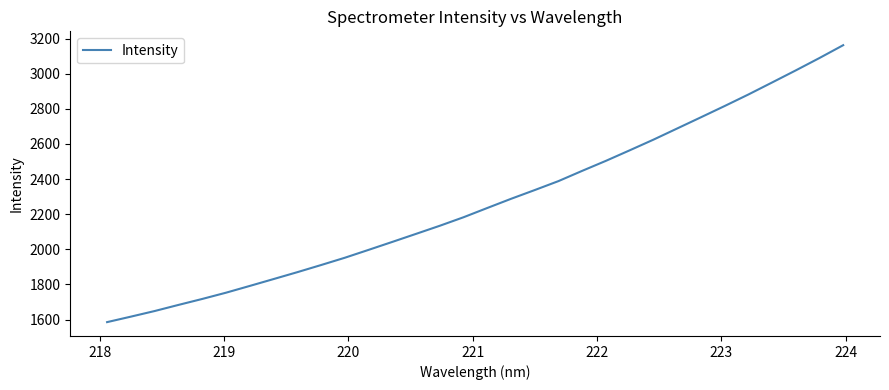

What is the minimum value shown in the chart?

1585.8